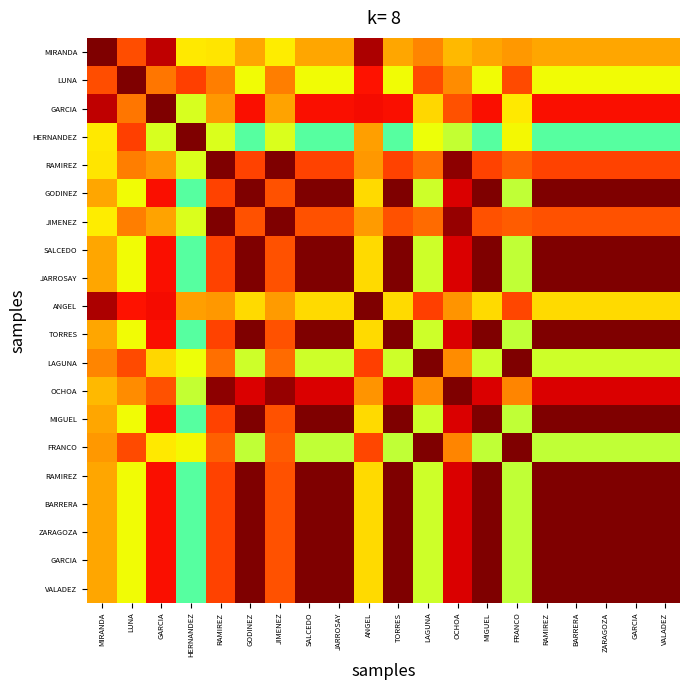

How many series are shown in this chart?

20